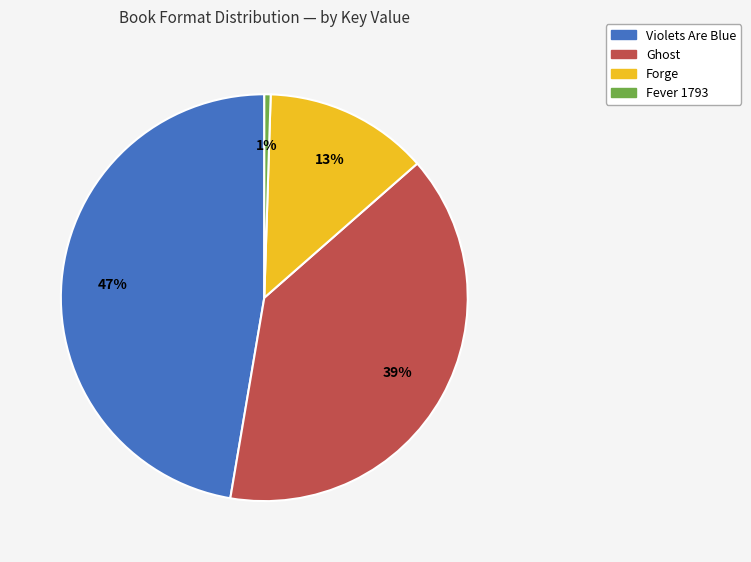

What is the ratio of the value at Ghost to the value at Violets Are Blue?

0.8